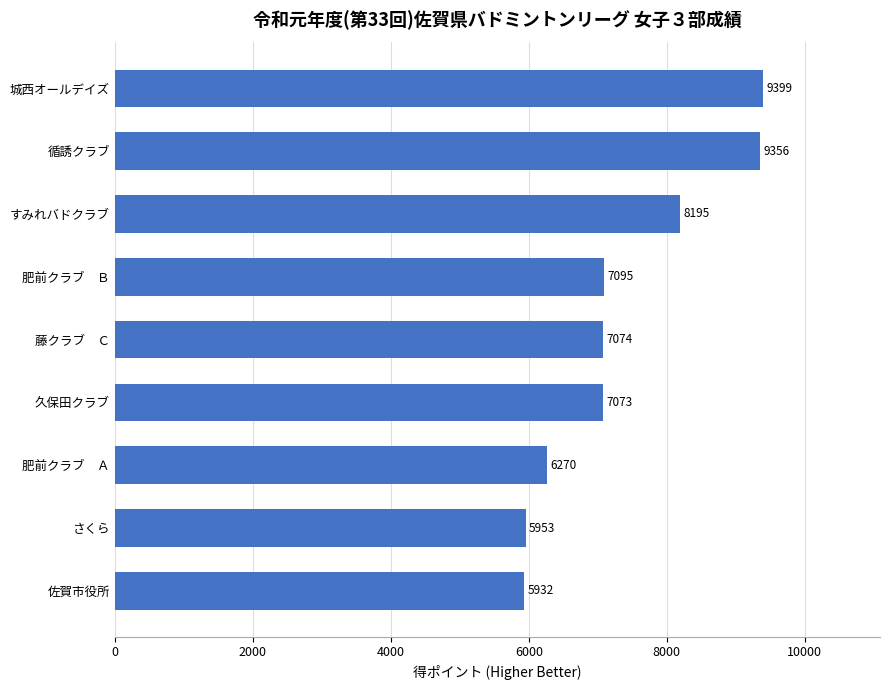

Approximately how many times larger is the value at 肥前クラブ　Ｂ compared to 久保田クラブ?

1.0